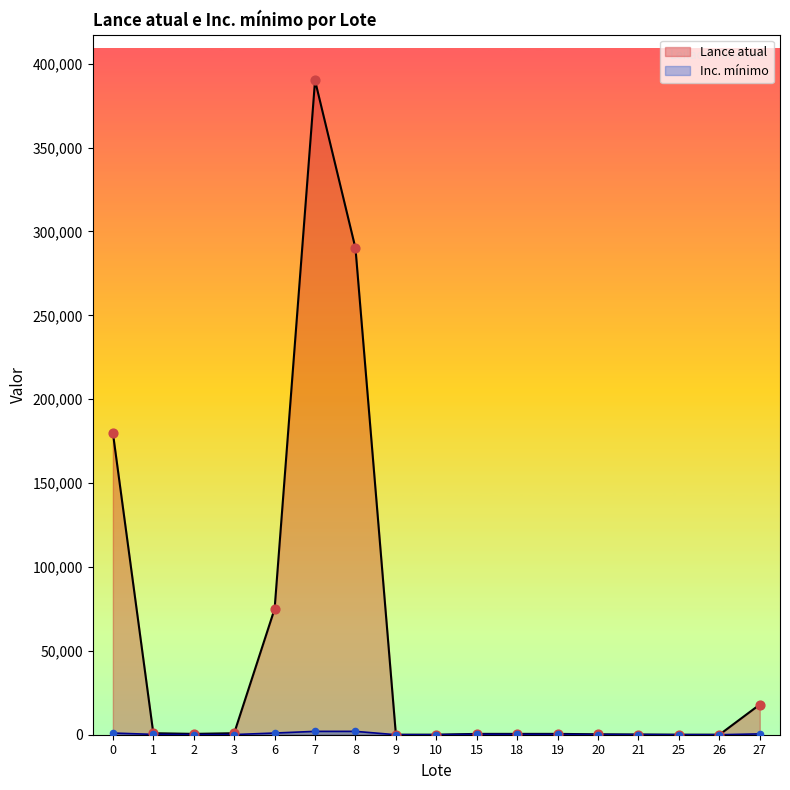

What are all the series names shown in the legend?

Lance atual, Inc. mínimo